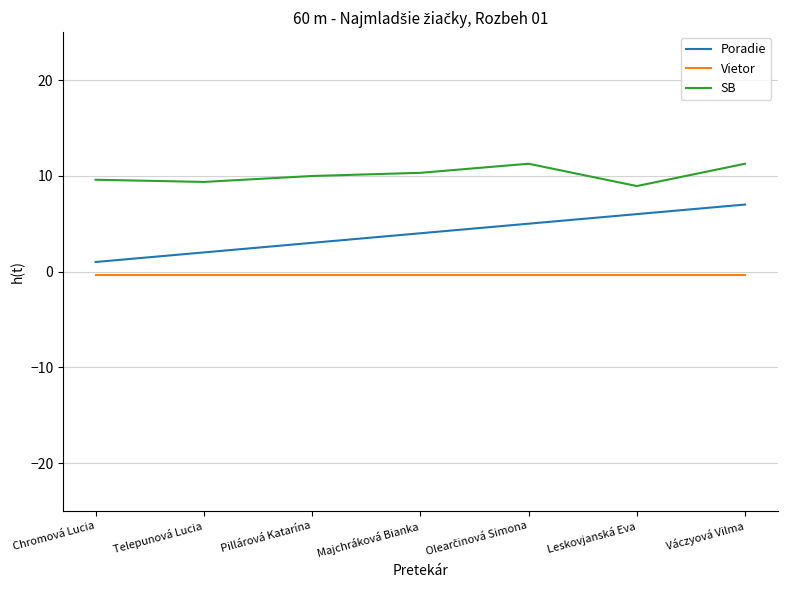

At Chromová Lucia, list the series in order from largest to smallest.

SB, Poradie, Vietor